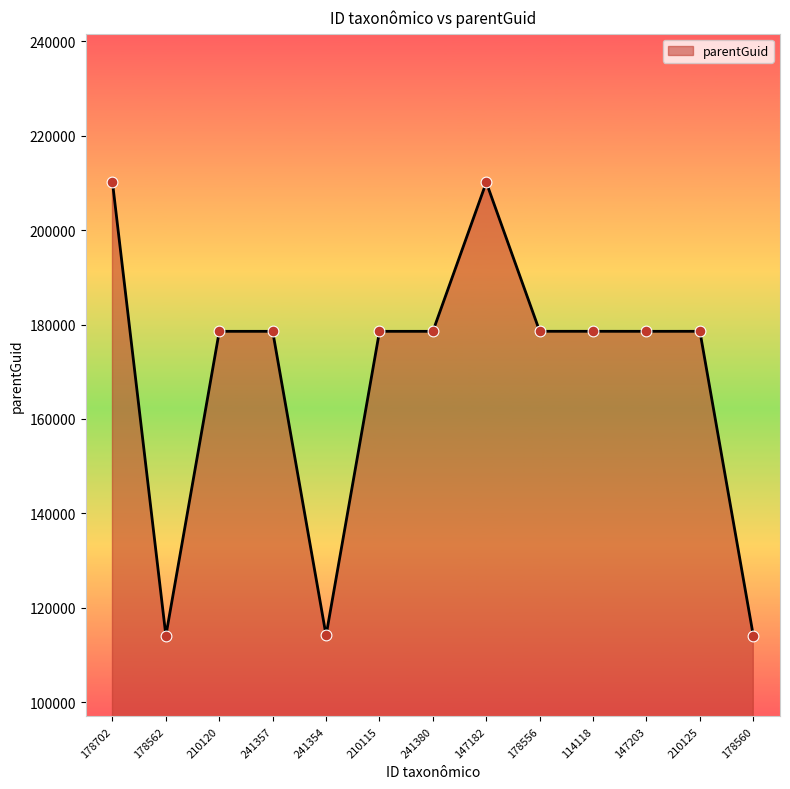

What is the ratio of the value at 178702 to the value at 178562?

1.8